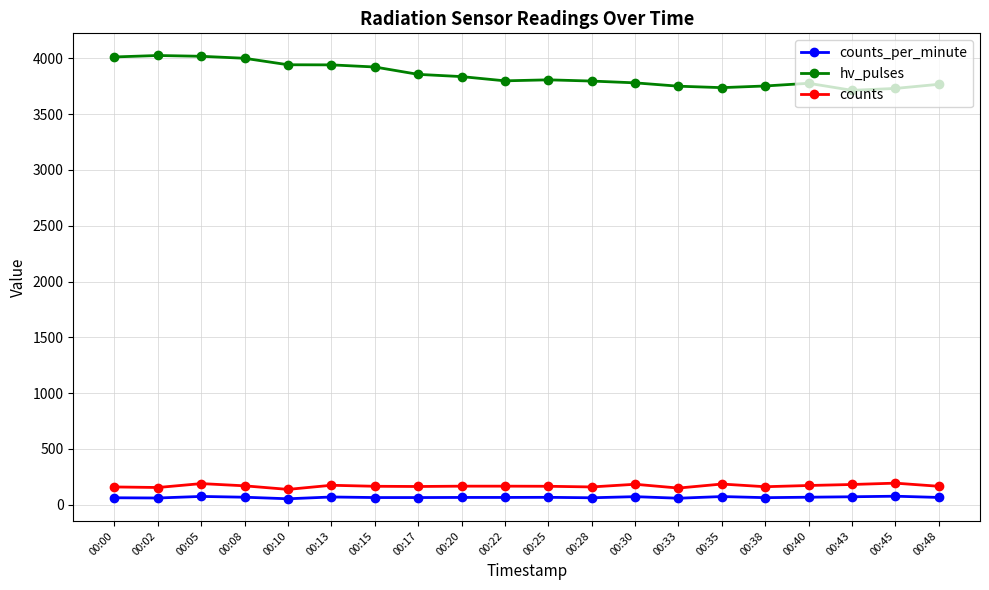

Which series changed the most between 00:02 and 00:22?

hv_pulses